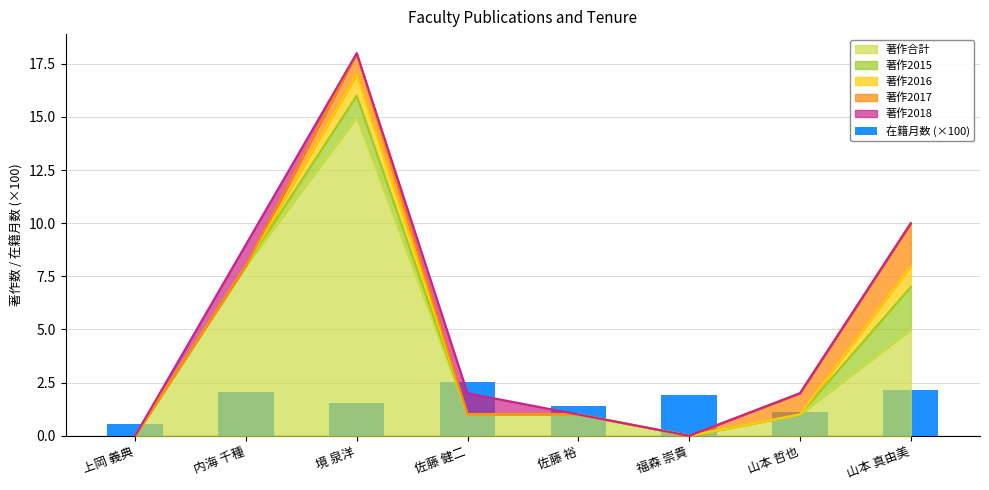

What position from the left is 佐藤 裕?

5